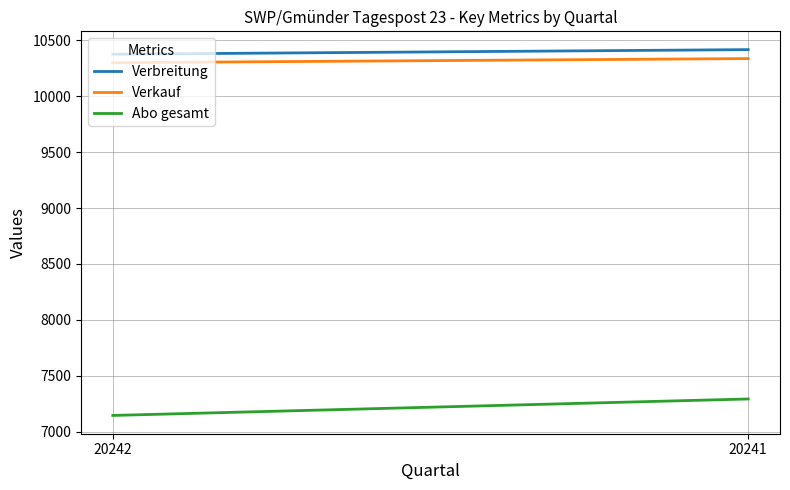

What is the difference between the highest and lowest values at 20242?

3227